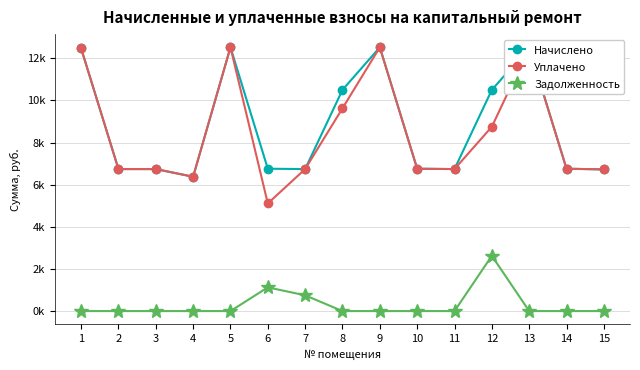

Read the Начислено value at 3.

6739.9